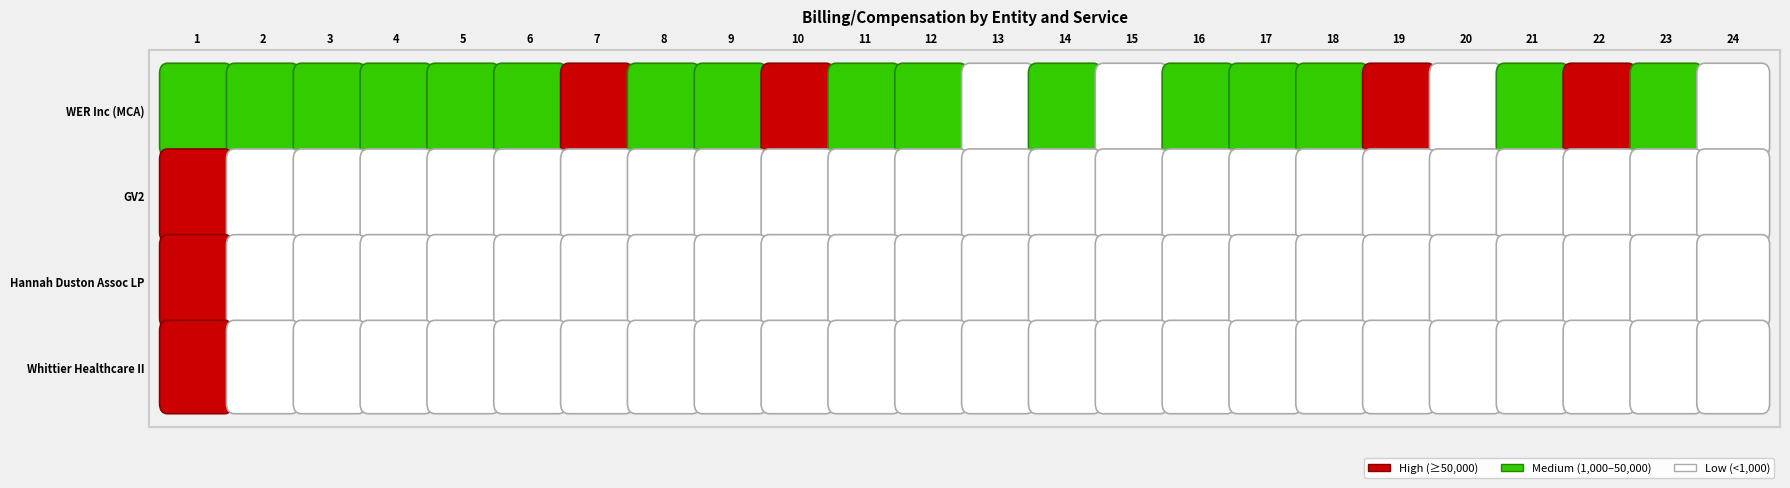

Which series has the largest range (max minus min)?

GV2